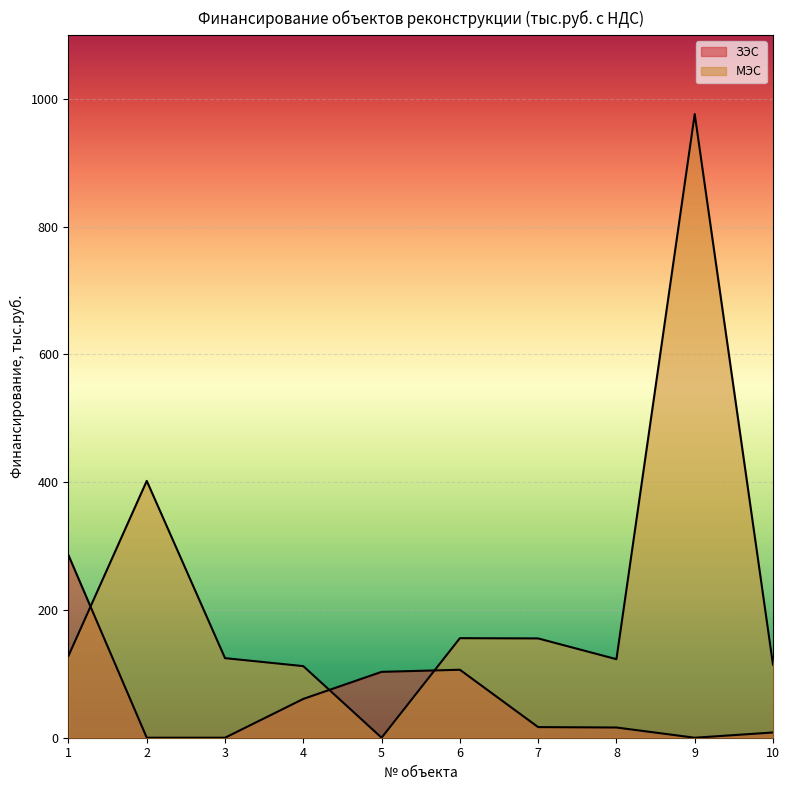

Which series has the largest range (max minus min)?

МЭС